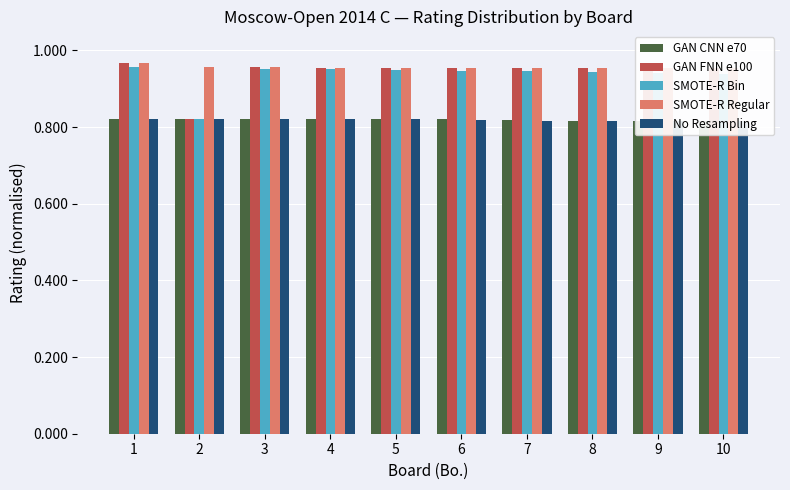

Which category has the lowest value in the SMOTE-R Regular series?

10